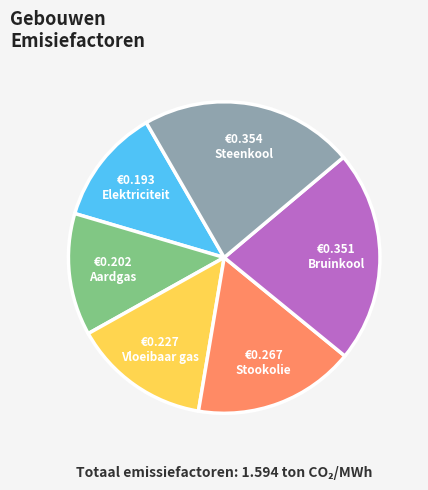

Does any single category account for the majority?

No